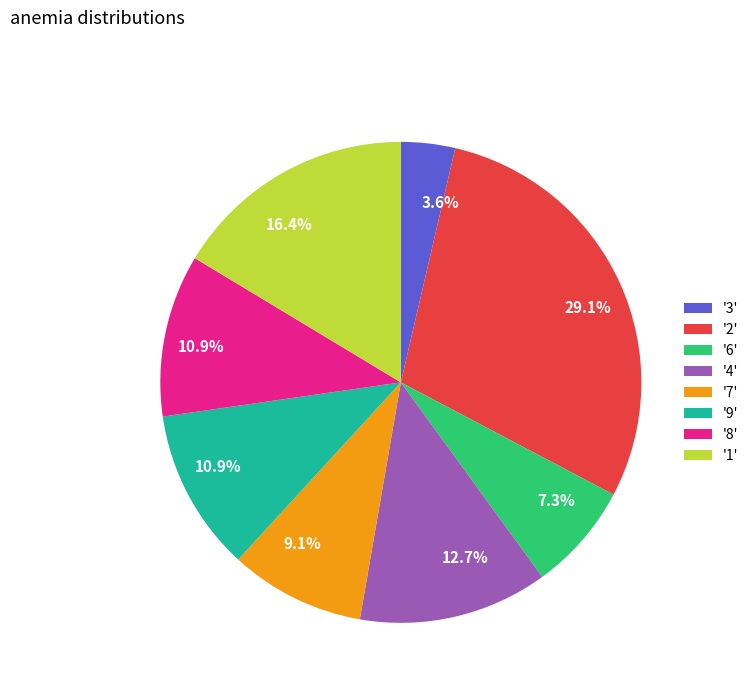

Does any single category account for the majority?

No